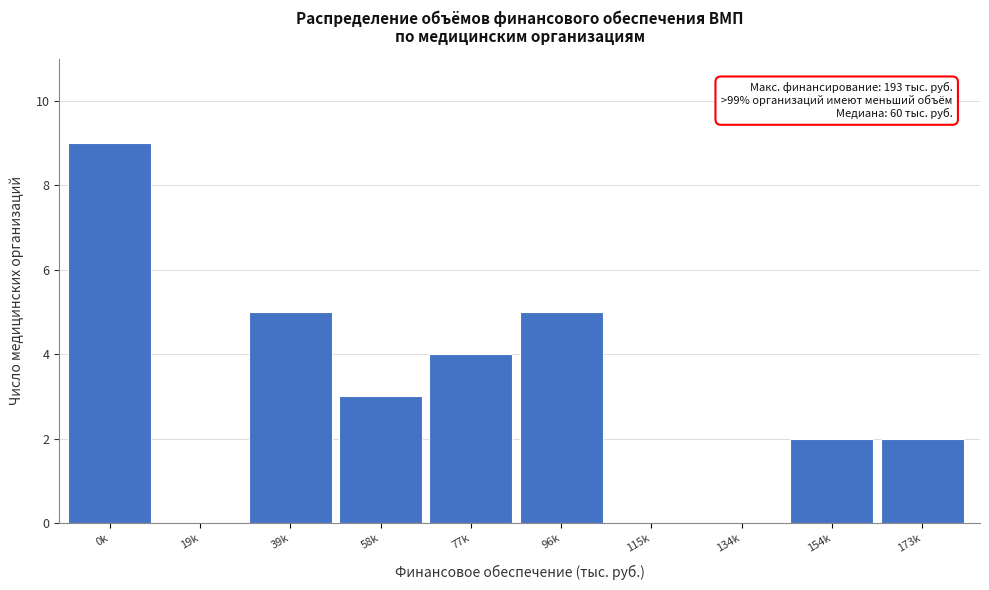

Reading right to left, list all the values displayed in this chart.

173k=2	154k=2	134k=0	115k=0	96k=5	77k=4	58k=3	39k=5	19k=0	0k=9